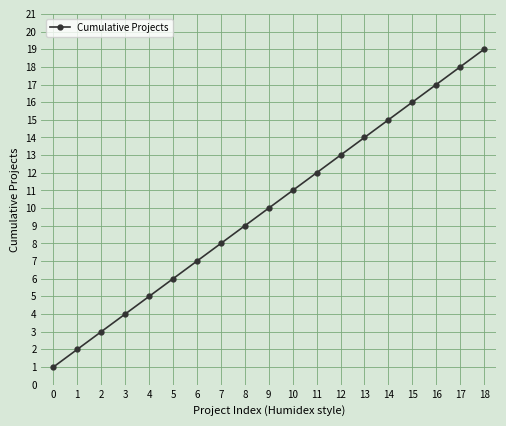

What is the sum of the values at 16 and 18?

36